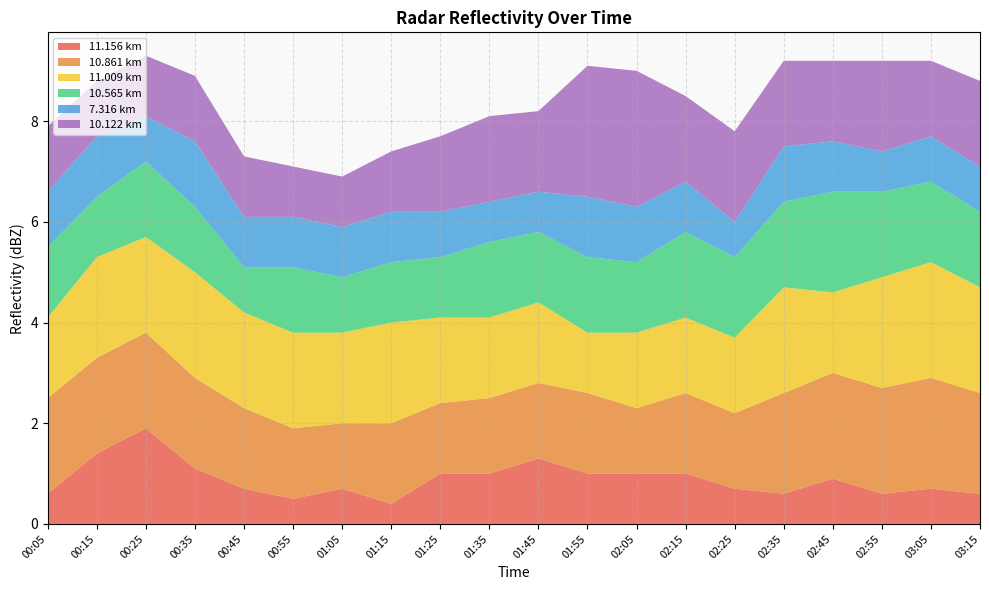

Reading left to right, transcribe all the data shown in this chart.

11.156: 0.6	1.4	1.9	1.1	0.7	0.5	0.7	0.4	1.0	1.0	1.3	1.0	1.0	1.0	0.7	0.6	0.9	0.6	0.7	0.6
10.861: 1.9	1.9	1.9	1.8	1.6	1.4	1.3	1.6	1.4	1.5	1.5	1.6	1.3	1.6	1.5	2.0	2.1	2.1	2.2	2.0
11.009: 1.6	2.0	1.9	2.1	1.9	1.9	1.8	2.0	1.7	1.6	1.6	1.2	1.5	1.5	1.5	2.1	1.6	2.2	2.3	2.1
10.565: 1.4	1.2	1.5	1.3	0.9	1.3	1.1	1.2	1.2	1.5	1.4	1.5	1.4	1.7	1.6	1.7	2.0	1.7	1.6	1.5
7.316: 1.1	1.2	0.9	1.3	1.0	1.0	1.0	1.0	0.9	0.8	0.8	1.2	1.1	1.0	0.7	1.1	1.0	0.8	0.9	0.9
10.122: 1.3	1.1	1.2	1.3	1.2	1.0	1.0	1.2	1.5	1.7	1.6	2.6	2.7	1.7	1.8	1.7	1.6	1.8	1.5	1.7